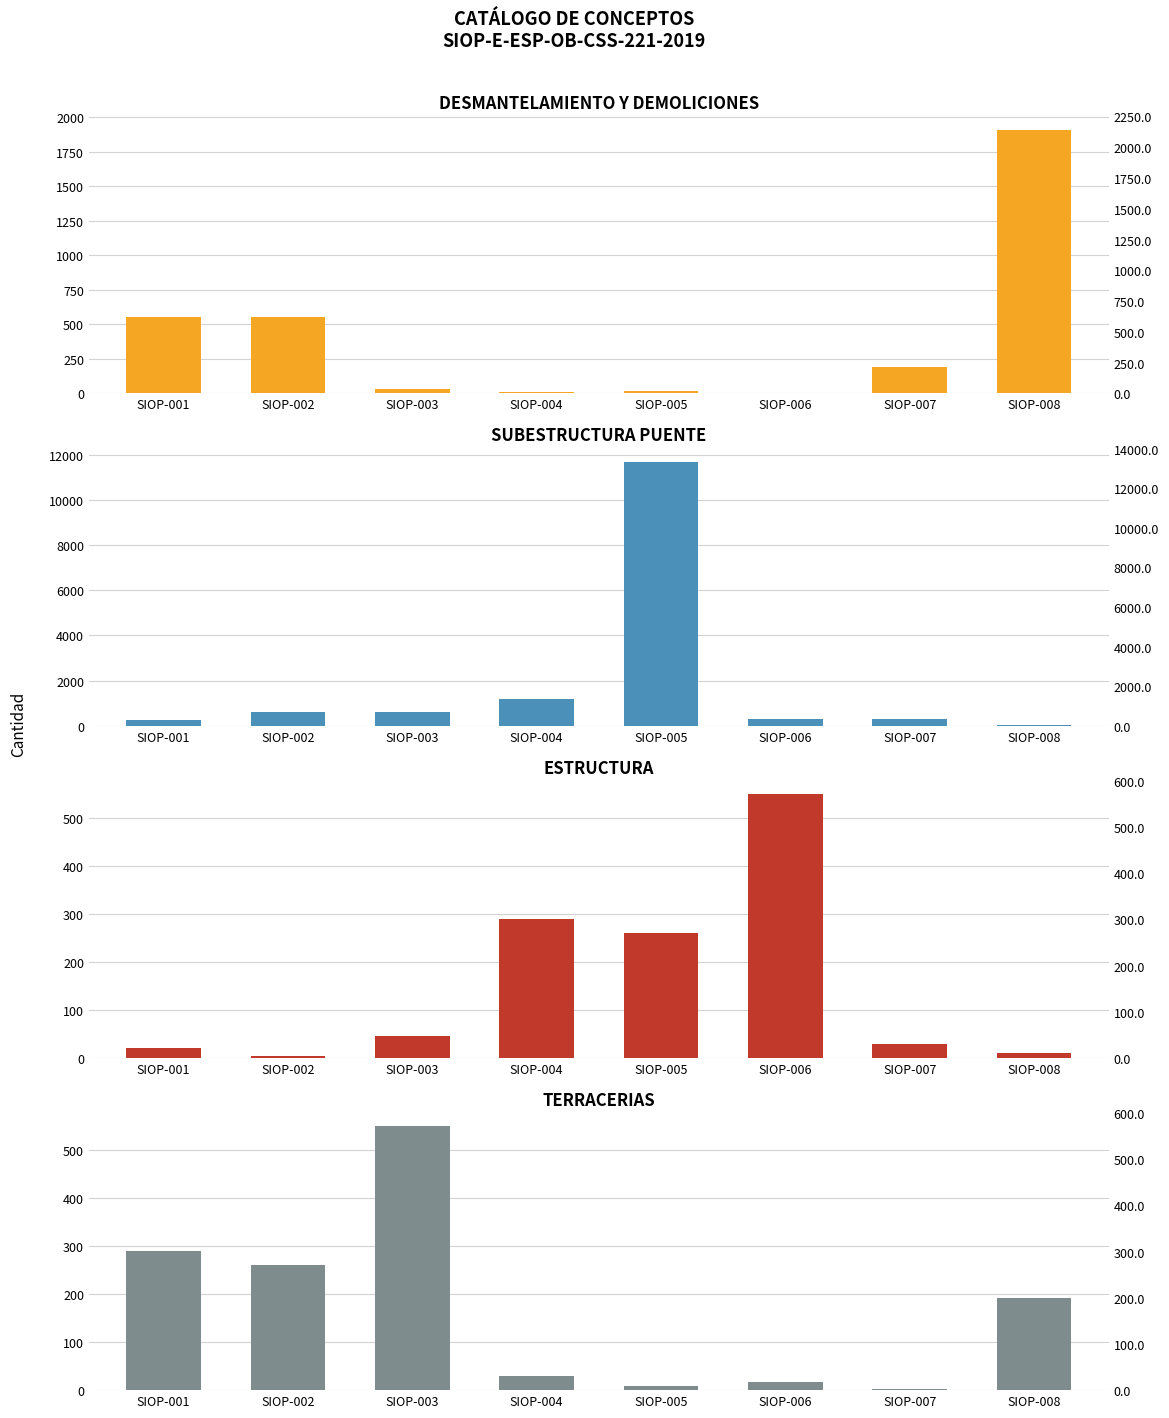

What is the difference between the SUBESTRUCTURA PUENTE values at SIOP-001 and SIOP-005?

11432.0